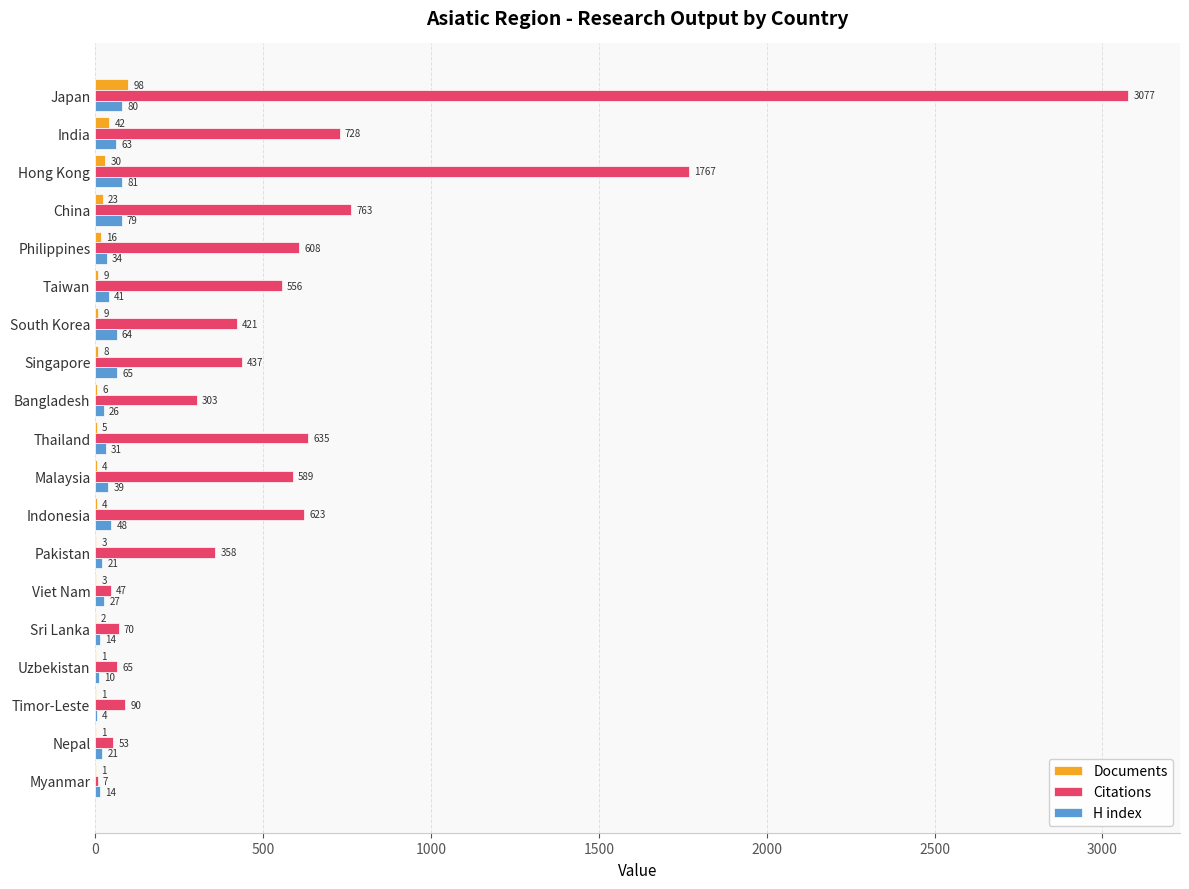

Which series changed the most between Bangladesh and Timor-Leste?

Citations